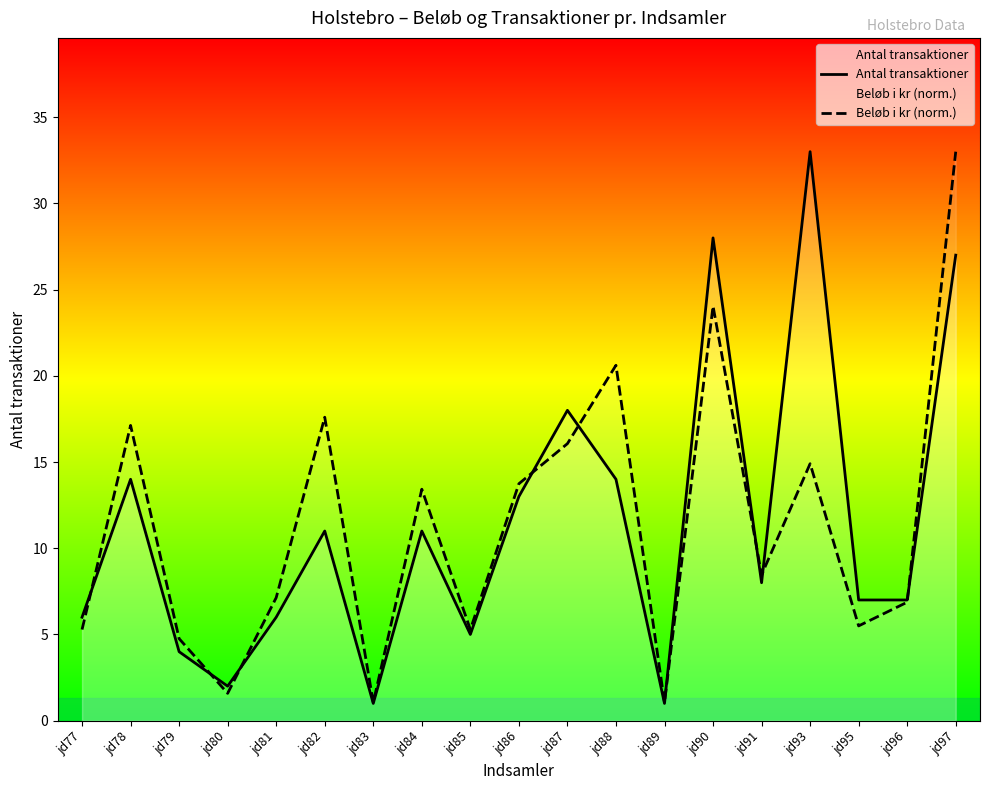

What is the difference between the Antal transaktioner values at jd97 and jd83?

26.0